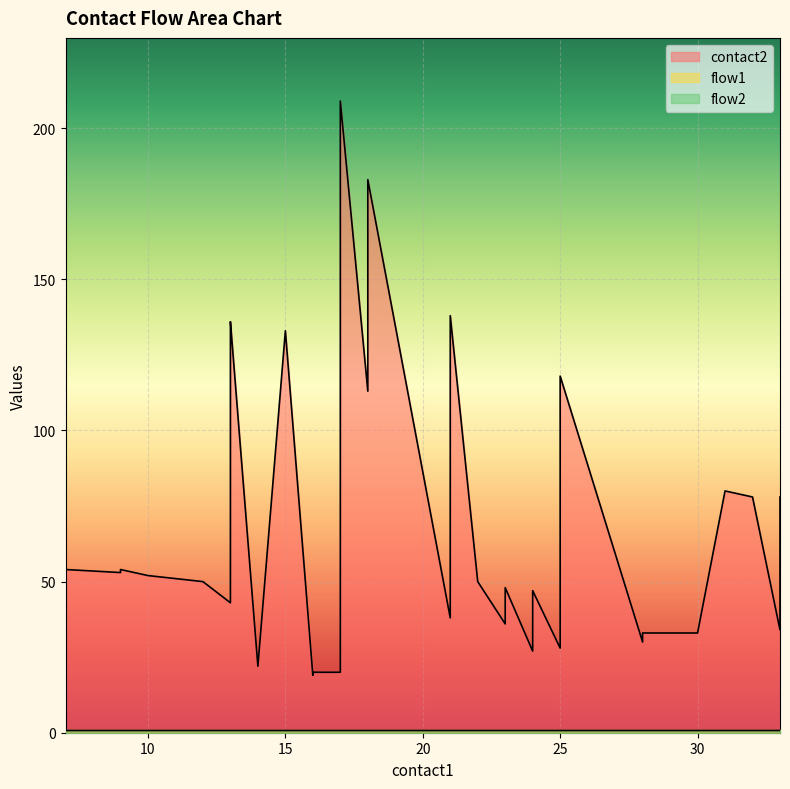

How many series are shown in this chart?

3